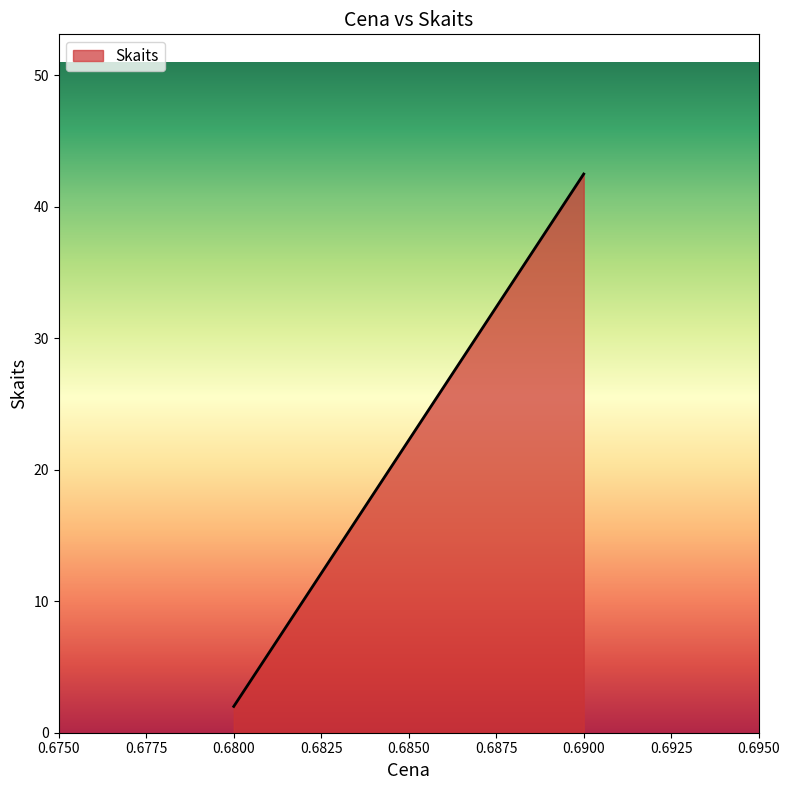

The value at 0.6800 is 2.0. True or false?

True